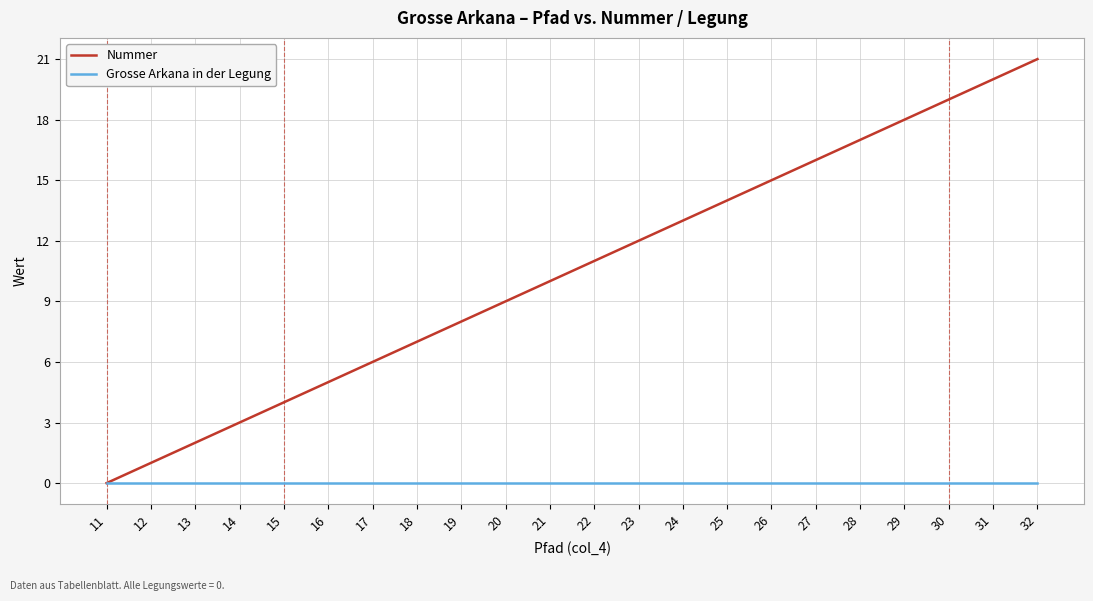

What is the maximum value shown in the chart?

21